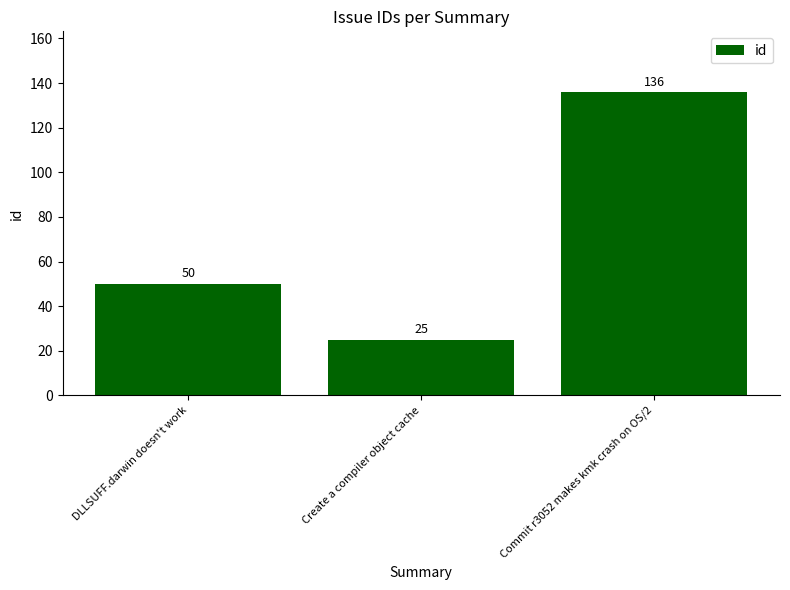

Is it true that the value at DLLSUFF.darwin doesn't work is 50?

True